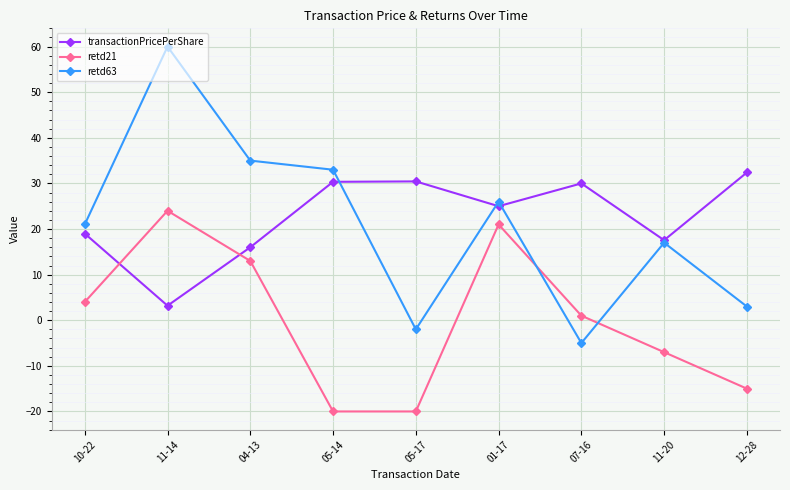

Which series has the largest total across all categories?

transactionPricePerShare